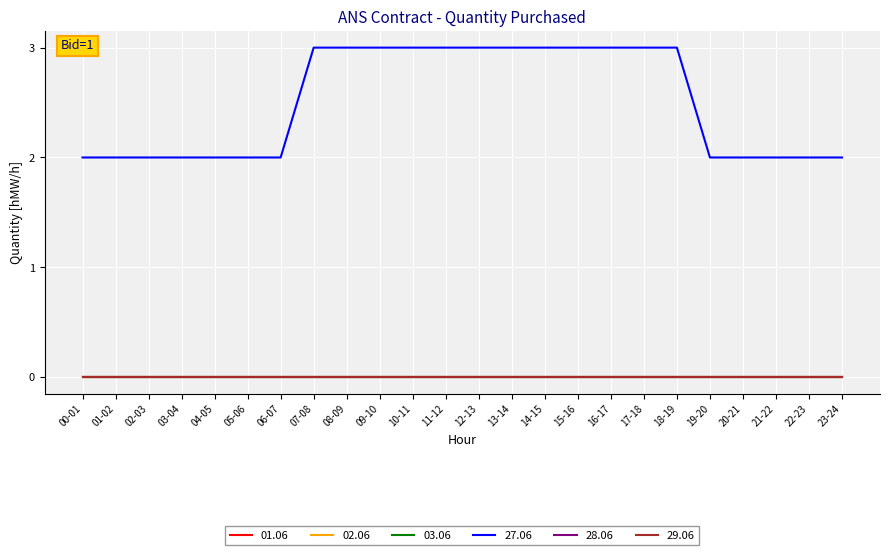

Reading right to left, transcribe all the data shown in this chart.

01.06: 23-24=0	22-23=0	21-22=0	20-21=0	19-20=0	18-19=0	17-18=0	16-17=0	15-16=0	14-15=0	13-14=0	12-13=0	11-12=0	10-11=0	09-10=0	08-09=0	07-08=0	06-07=0	05-06=0	04-05=0	03-04=0	02-03=0	01-02=0	00-01=0
02.06: 23-24=0	22-23=0	21-22=0	20-21=0	19-20=0	18-19=0	17-18=0	16-17=0	15-16=0	14-15=0	13-14=0	12-13=0	11-12=0	10-11=0	09-10=0	08-09=0	07-08=0	06-07=0	05-06=0	04-05=0	03-04=0	02-03=0	01-02=0	00-01=0
03.06: 23-24=0	22-23=0	21-22=0	20-21=0	19-20=0	18-19=0	17-18=0	16-17=0	15-16=0	14-15=0	13-14=0	12-13=0	11-12=0	10-11=0	09-10=0	08-09=0	07-08=0	06-07=0	05-06=0	04-05=0	03-04=0	02-03=0	01-02=0	00-01=0
27.06: 23-24=2	22-23=2	21-22=2	20-21=2	19-20=2	18-19=3	17-18=3	16-17=3	15-16=3	14-15=3	13-14=3	12-13=3	11-12=3	10-11=3	09-10=3	08-09=3	07-08=3	06-07=2	05-06=2	04-05=2	03-04=2	02-03=2	01-02=2	00-01=2
28.06: 23-24=0	22-23=0	21-22=0	20-21=0	19-20=0	18-19=0	17-18=0	16-17=0	15-16=0	14-15=0	13-14=0	12-13=0	11-12=0	10-11=0	09-10=0	08-09=0	07-08=0	06-07=0	05-06=0	04-05=0	03-04=0	02-03=0	01-02=0	00-01=0
29.06: 23-24=0	22-23=0	21-22=0	20-21=0	19-20=0	18-19=0	17-18=0	16-17=0	15-16=0	14-15=0	13-14=0	12-13=0	11-12=0	10-11=0	09-10=0	08-09=0	07-08=0	06-07=0	05-06=0	04-05=0	03-04=0	02-03=0	01-02=0	00-01=0